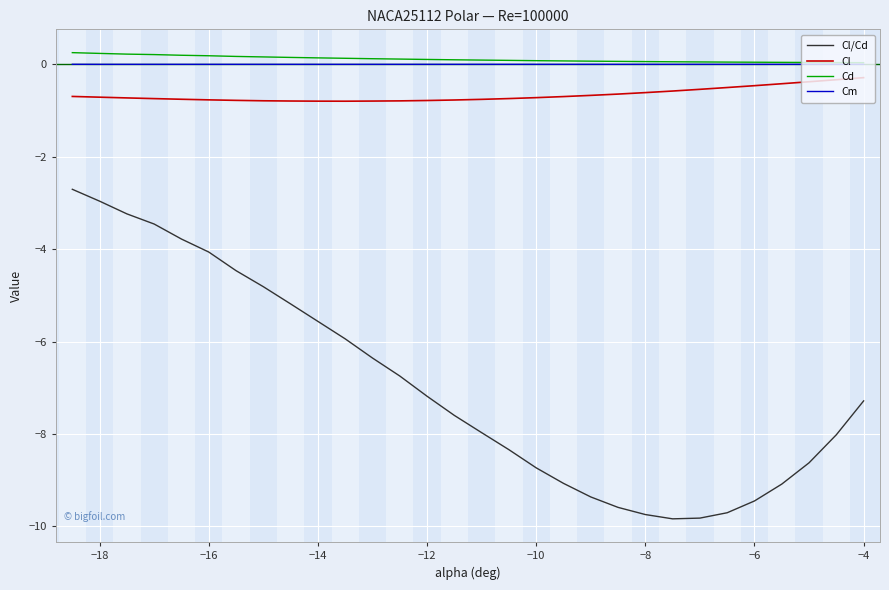

True or false: Cl/Cd and Cl cross at least once.

False